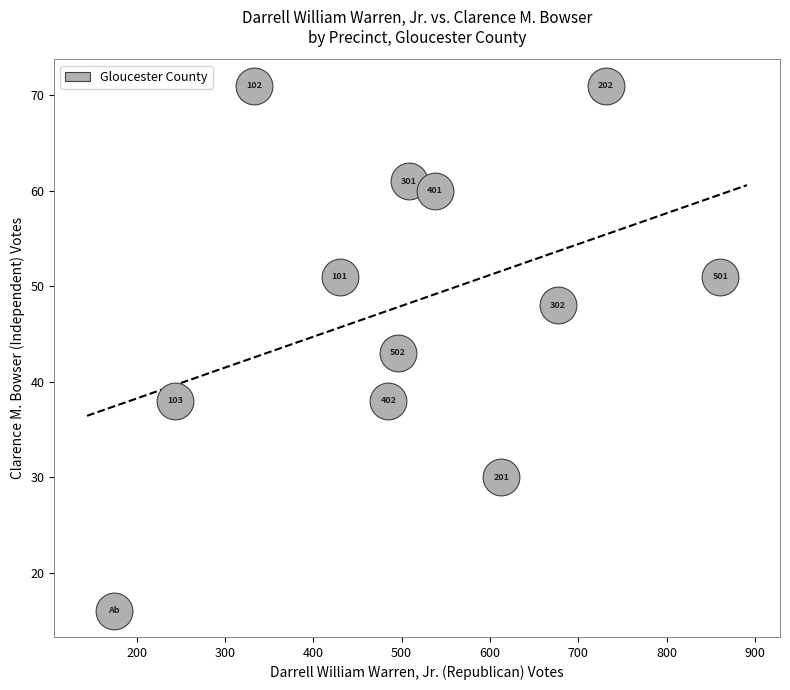

What is the range of Y values (max minus min)?

55